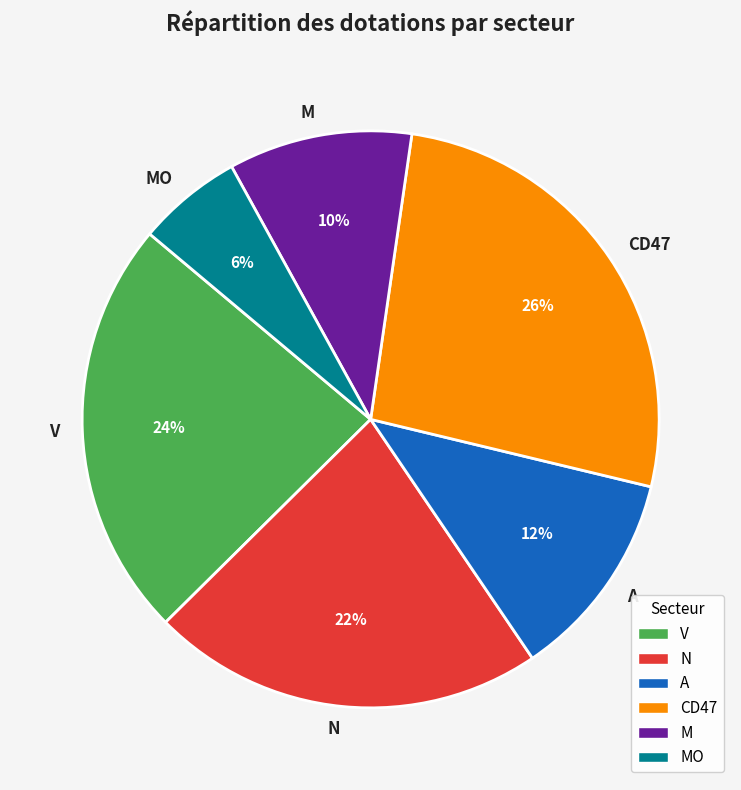

Which slice is the smallest?

MO